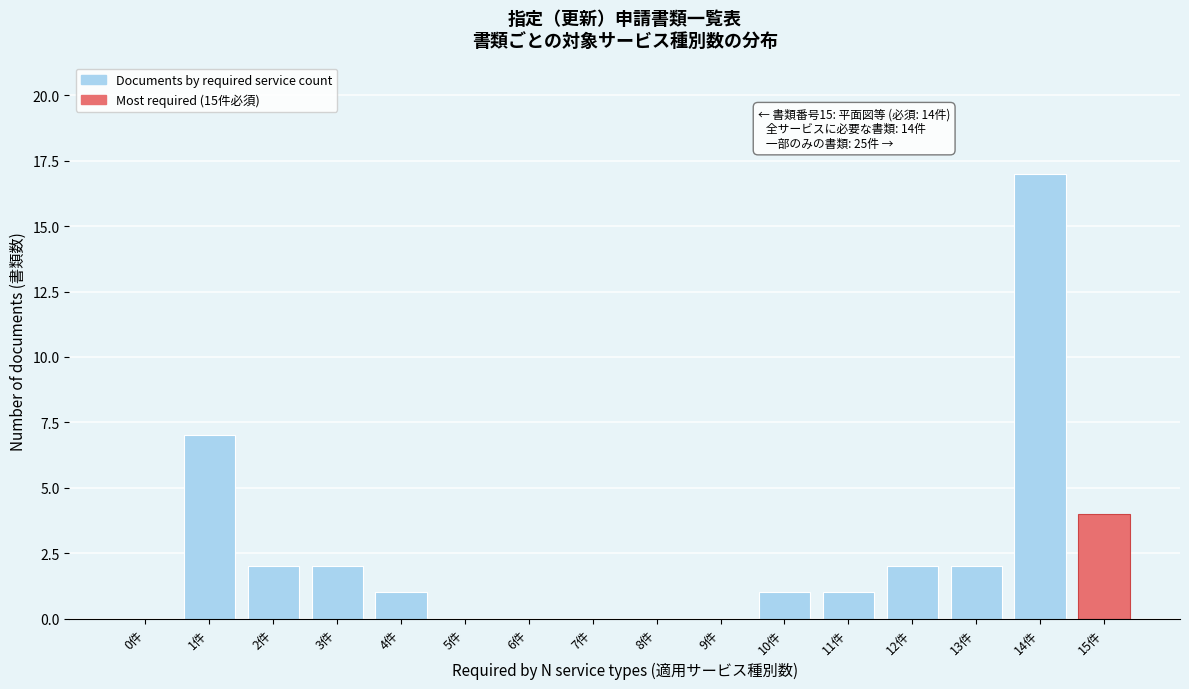

Reading right to left, what are all the values shown in this chart?

15件=4	14件=17	13件=2	12件=2	11件=1	10件=1	9件=0	8件=0	7件=0	6件=0	5件=0	4件=1	3件=2	2件=2	1件=7	0件=0